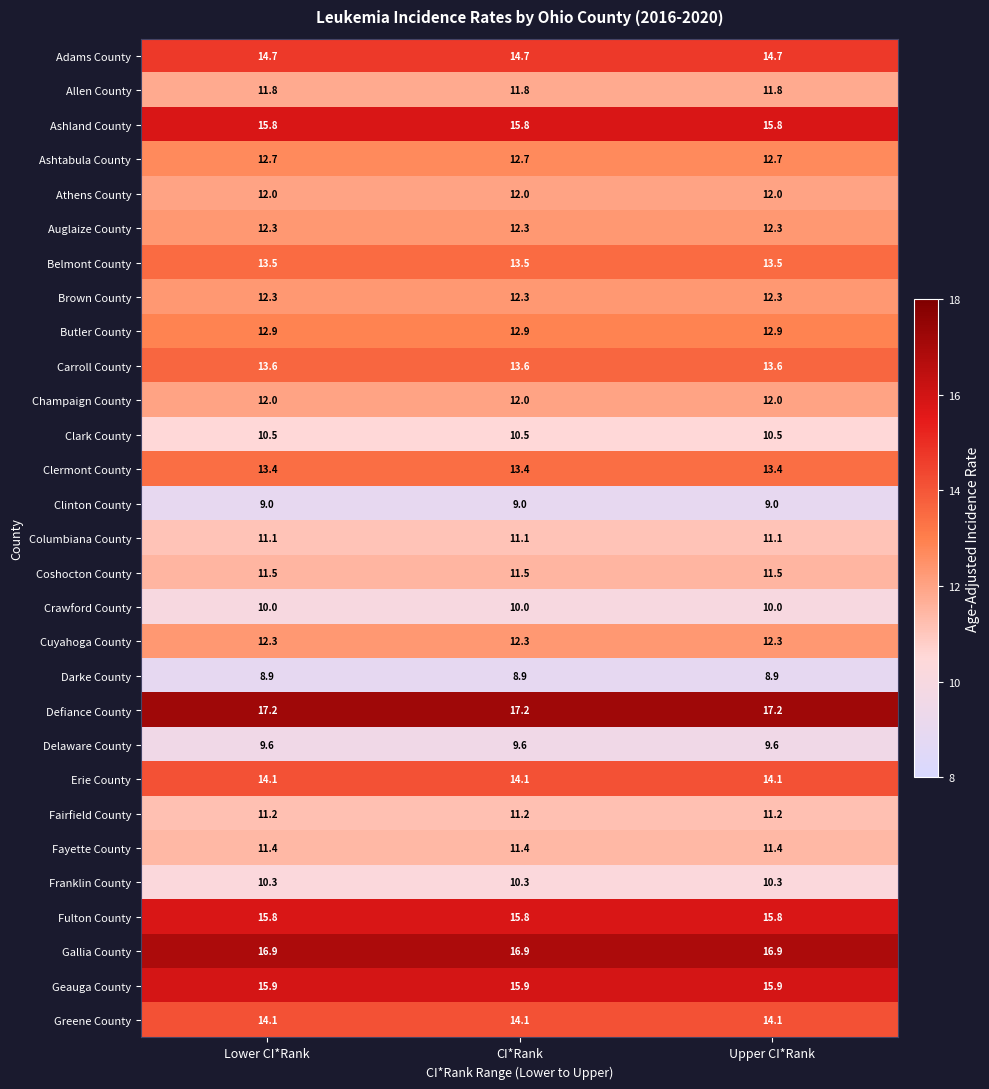

Is the value of Geauga County at CI*Rank greater than the value of Adams County at Upper CI*Rank?

Yes